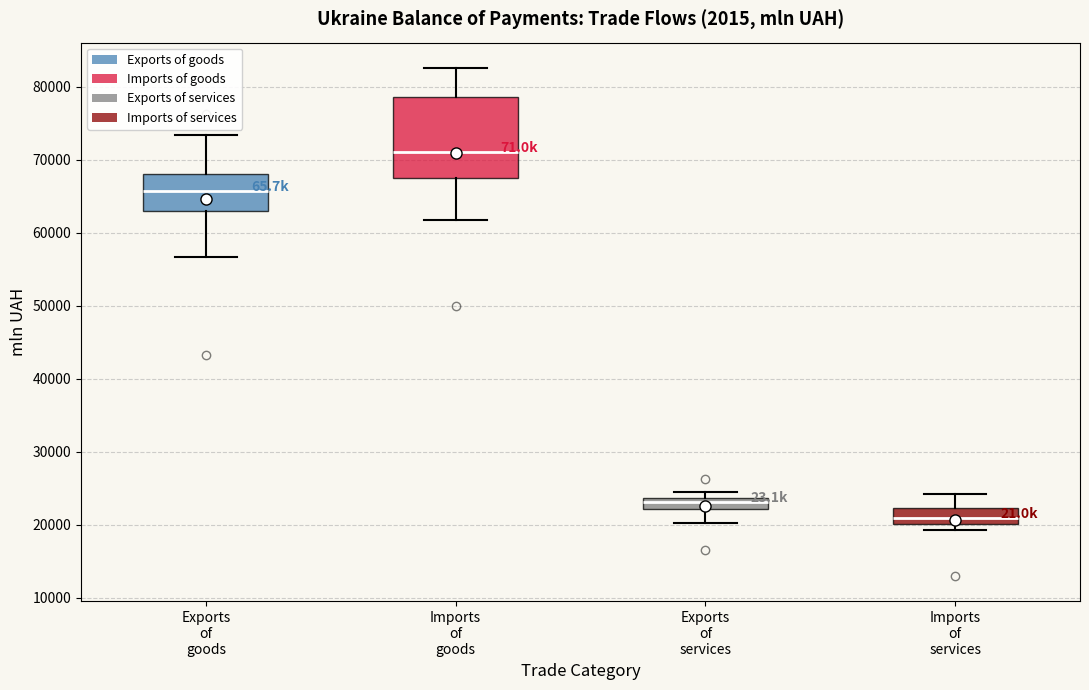

Which box has the highest median line?

Imports of goods